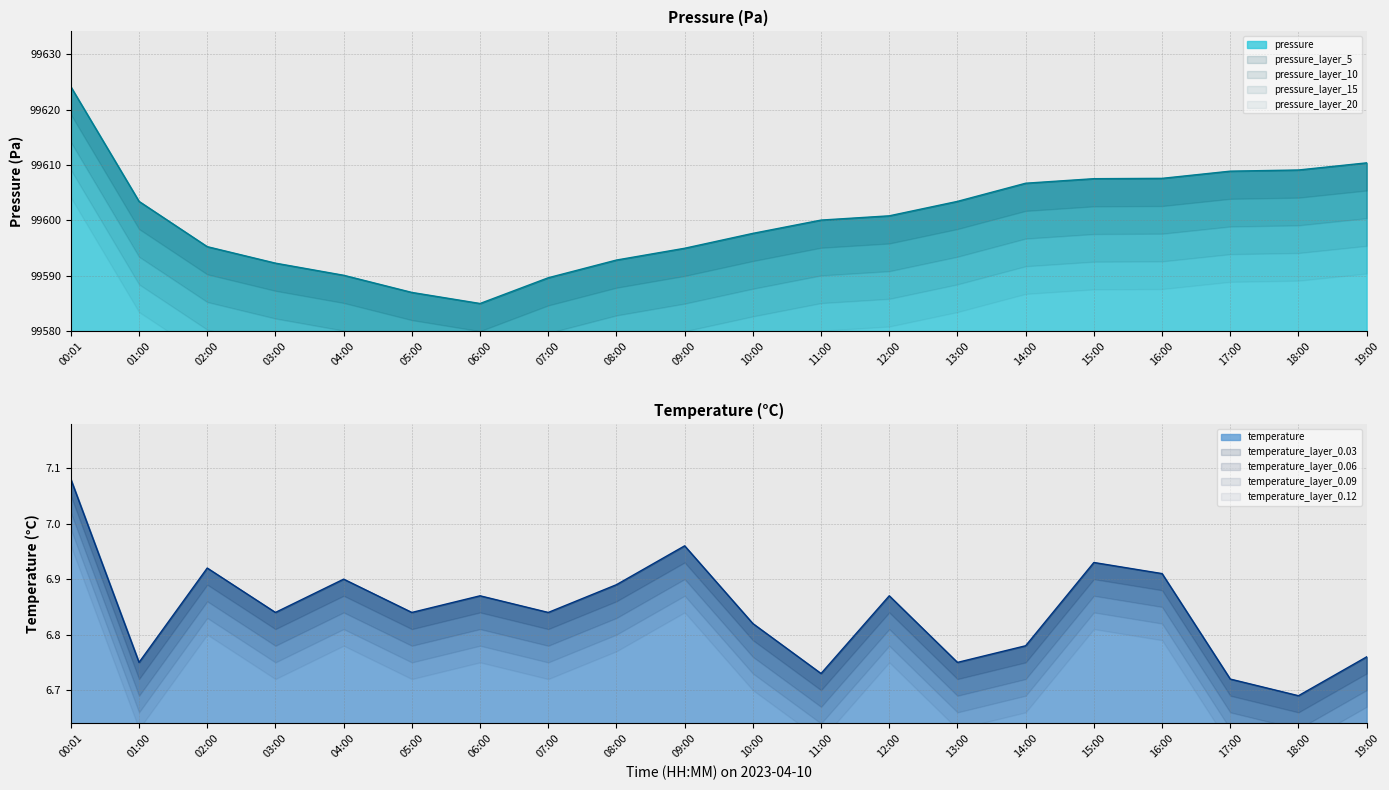

True or false: temperature and pressure intersect in this chart.

False